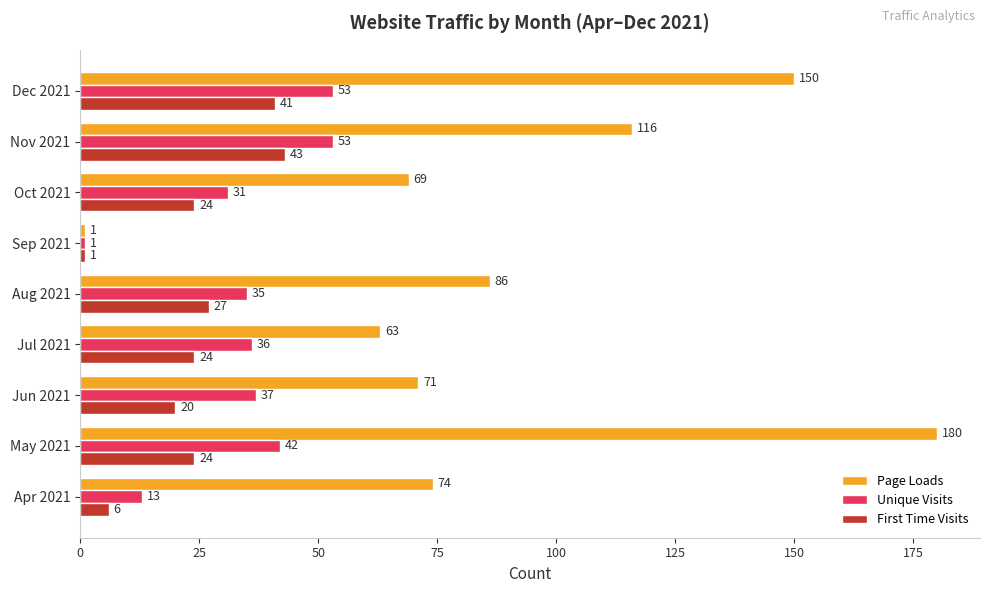

What is the minimum value shown in the chart?

1